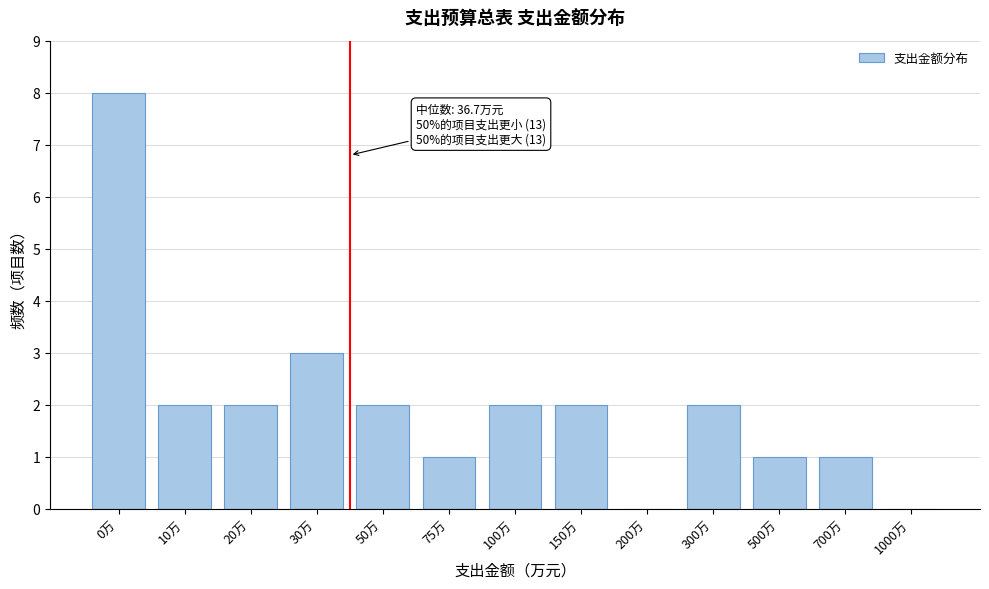

Reading right to left, what are all the values shown in this chart?

1000万=0	700万=1	500万=1	300万=2	200万=0	150万=2	100万=2	75万=1	50万=2	30万=3	20万=2	10万=2	0万=8